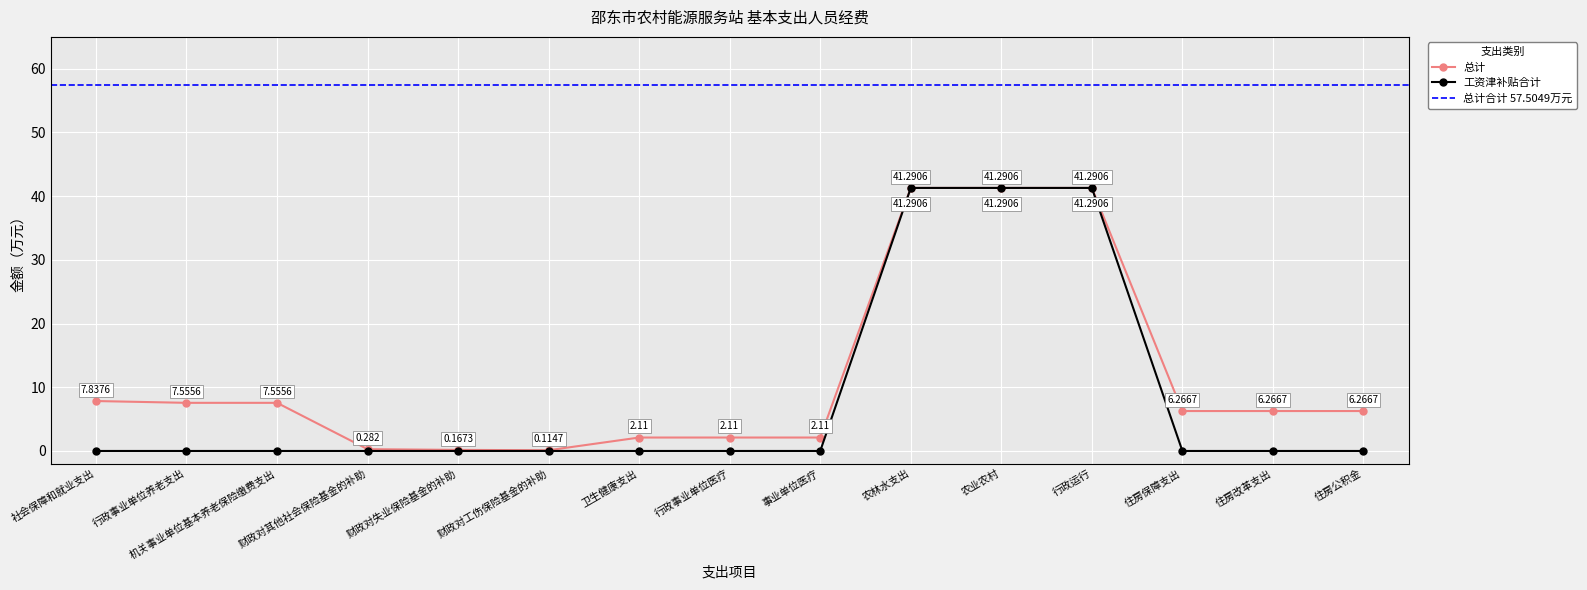

How many categories are shown in the chart?

15